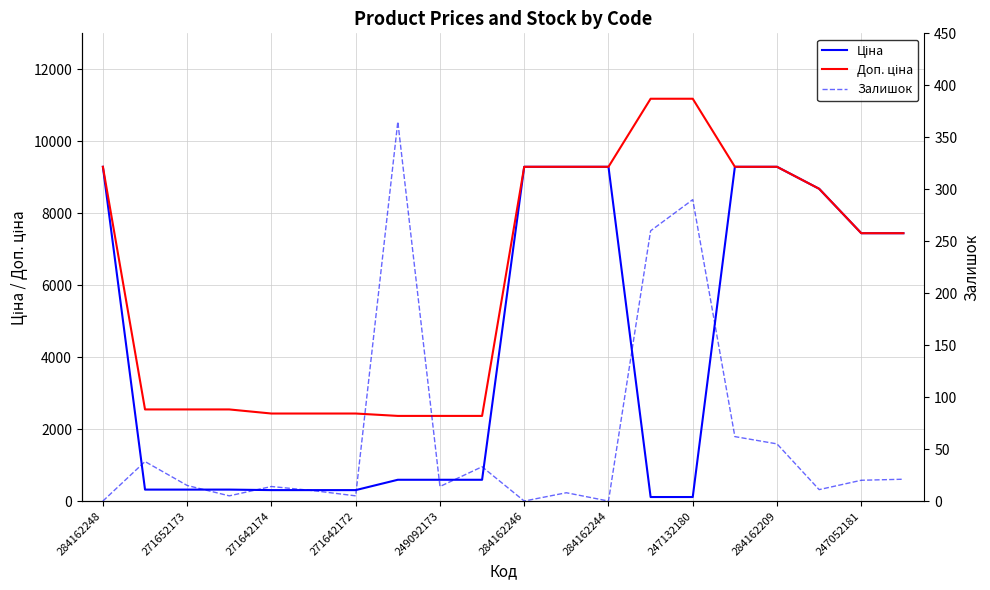

Is it true that Ціна equals 5145.7 at 284162244?

False